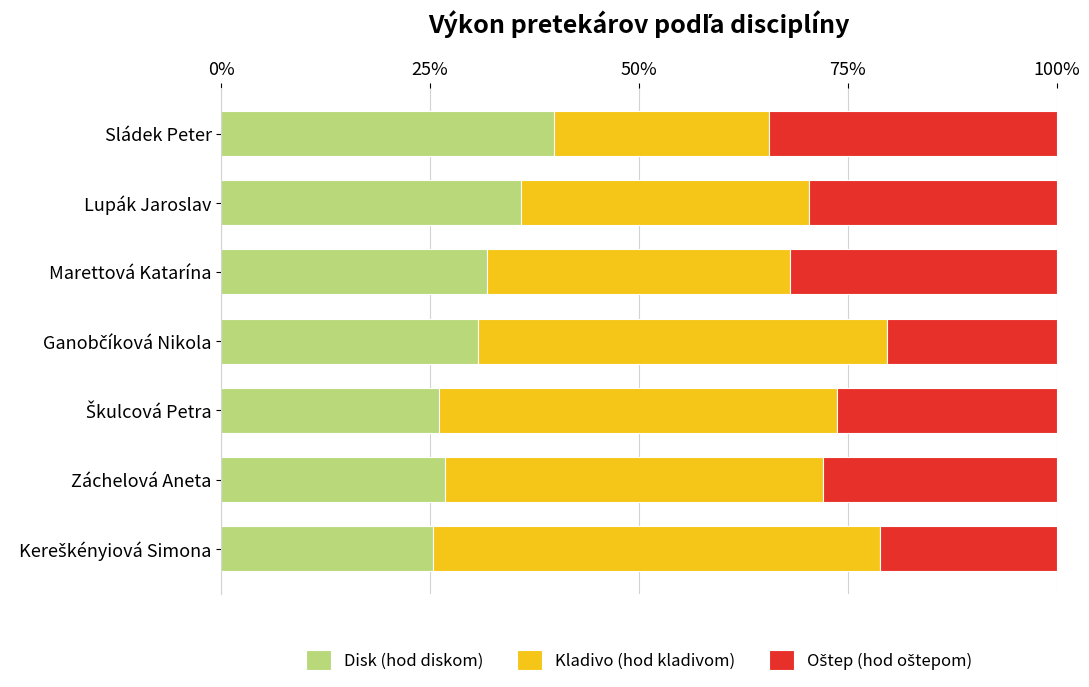

The value of Disk (hod diskom) at Lupák Jaroslav is 15.3. True or false?

False